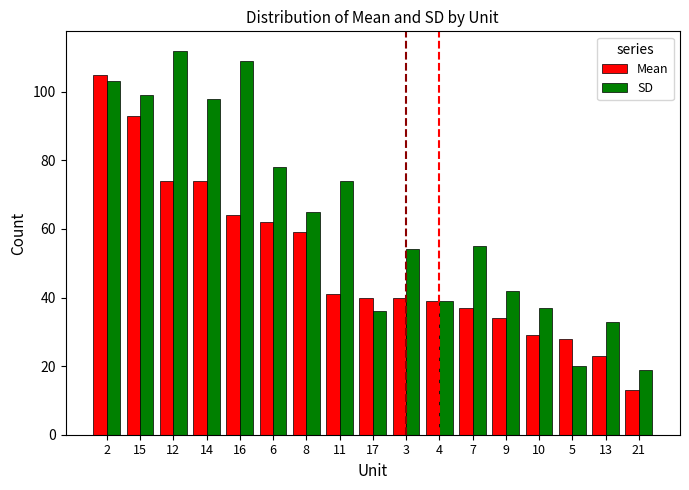

At how many categories does at least one series exceed 63?

8